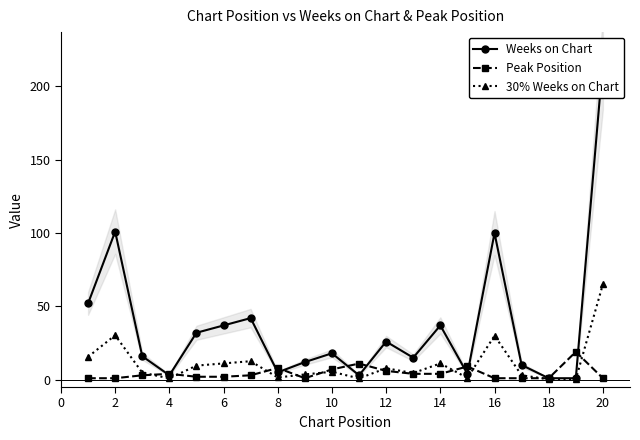

Is it true that Peak Position equals 1.0 at 16?

True